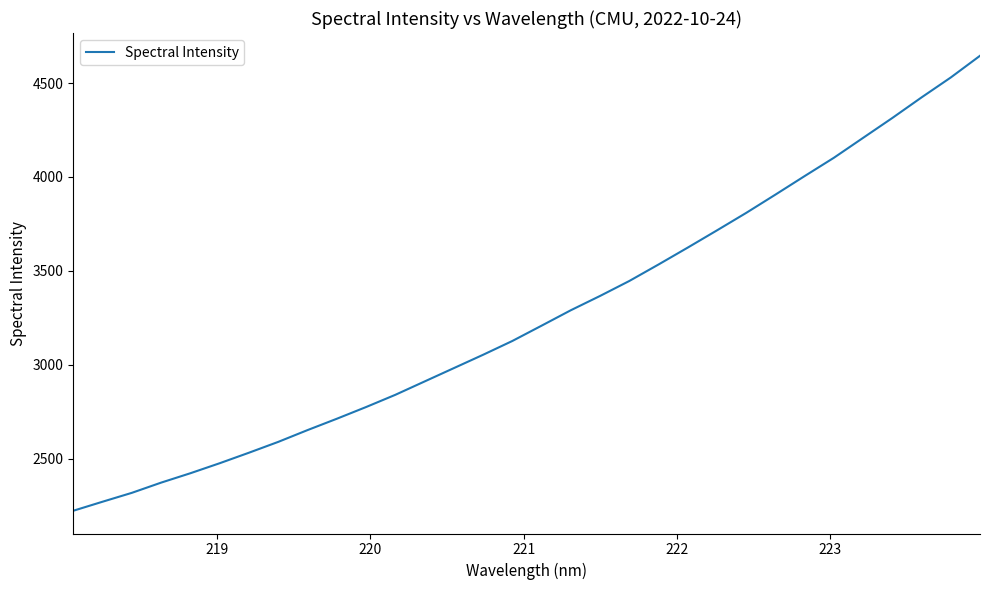

How many lines are shown in the chart?

1